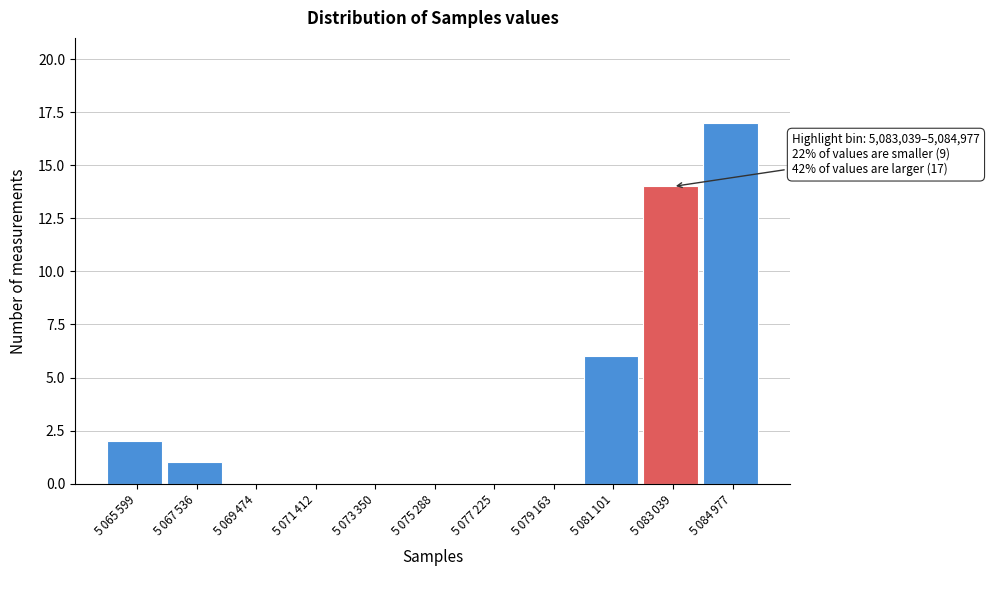

What is the greatest value displayed?

17